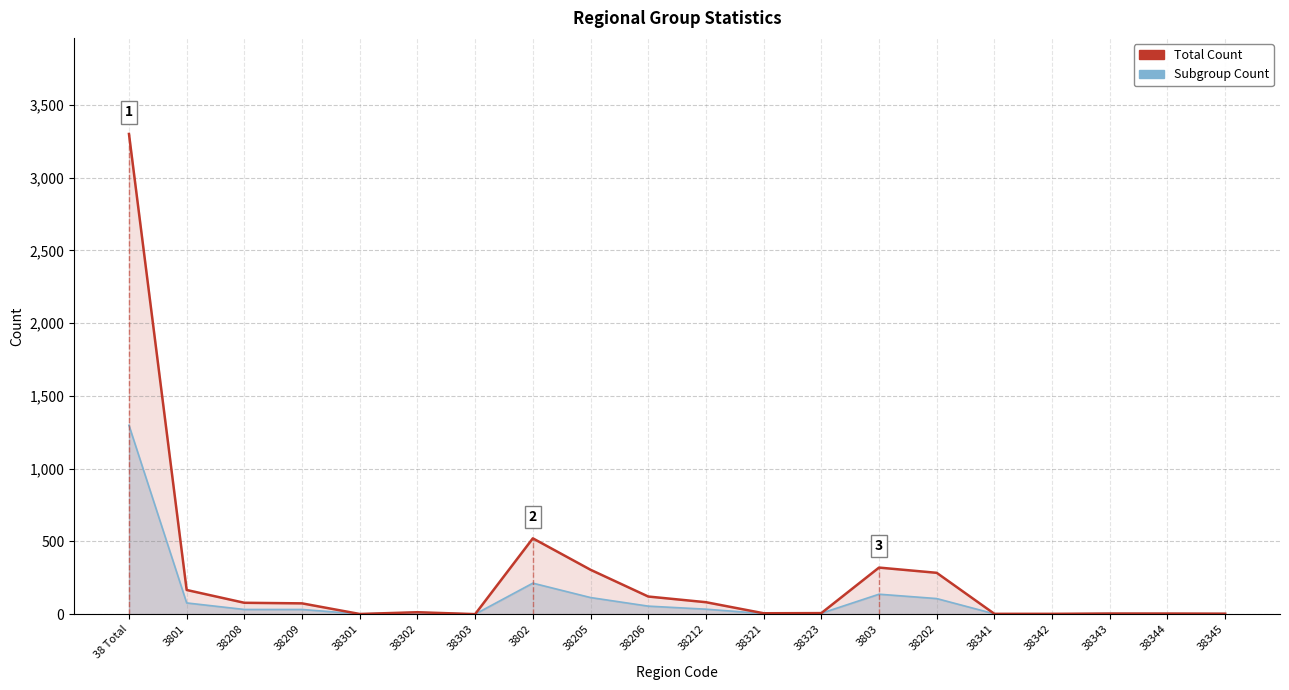

What is the label of the 13th point from the right?

3802